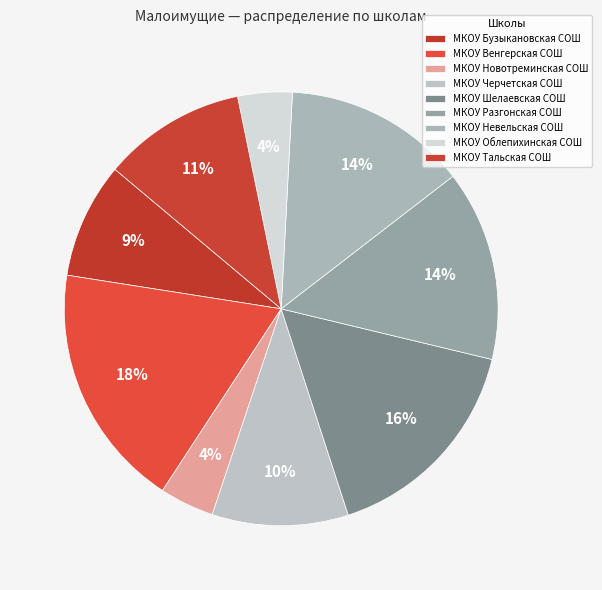

To the nearest percent, what is the combined percentage of МКОУ Венгерская СОШ and МКОУ Бузыкановская СОШ?

27%